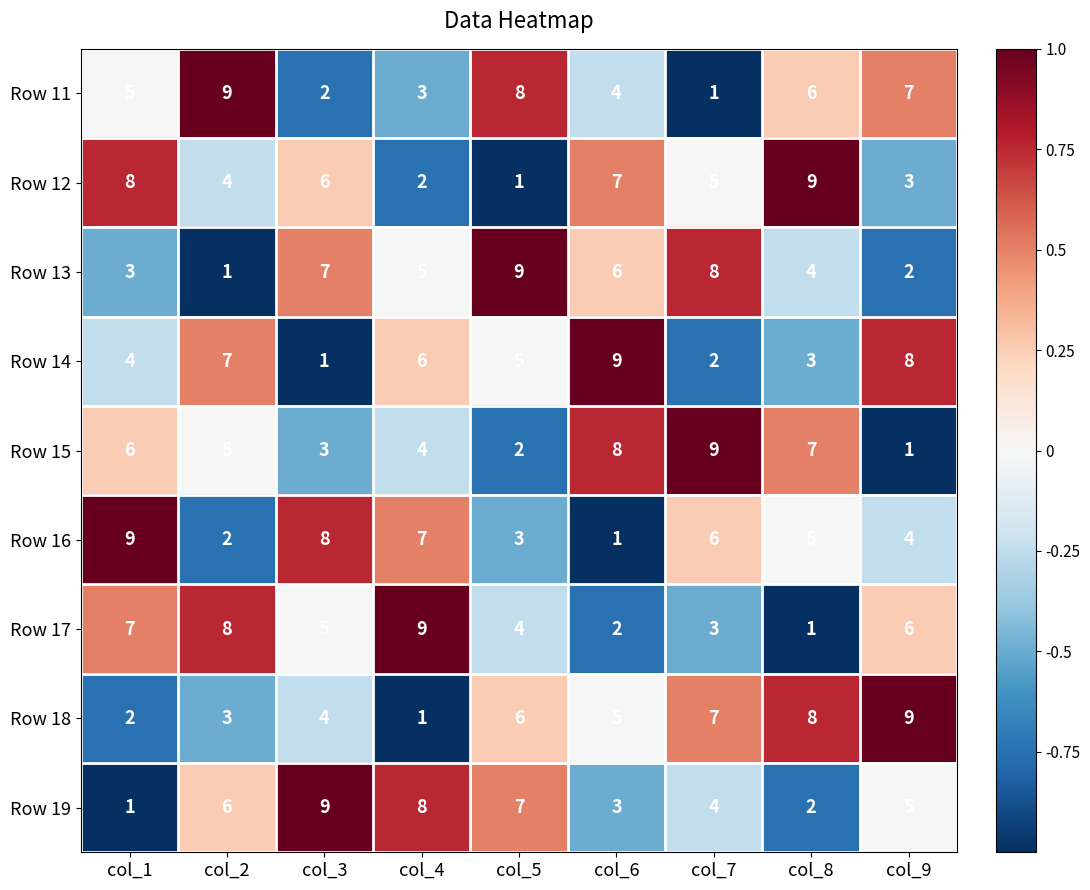

The Row 18 series shows 9 at col_5. True or false?

False